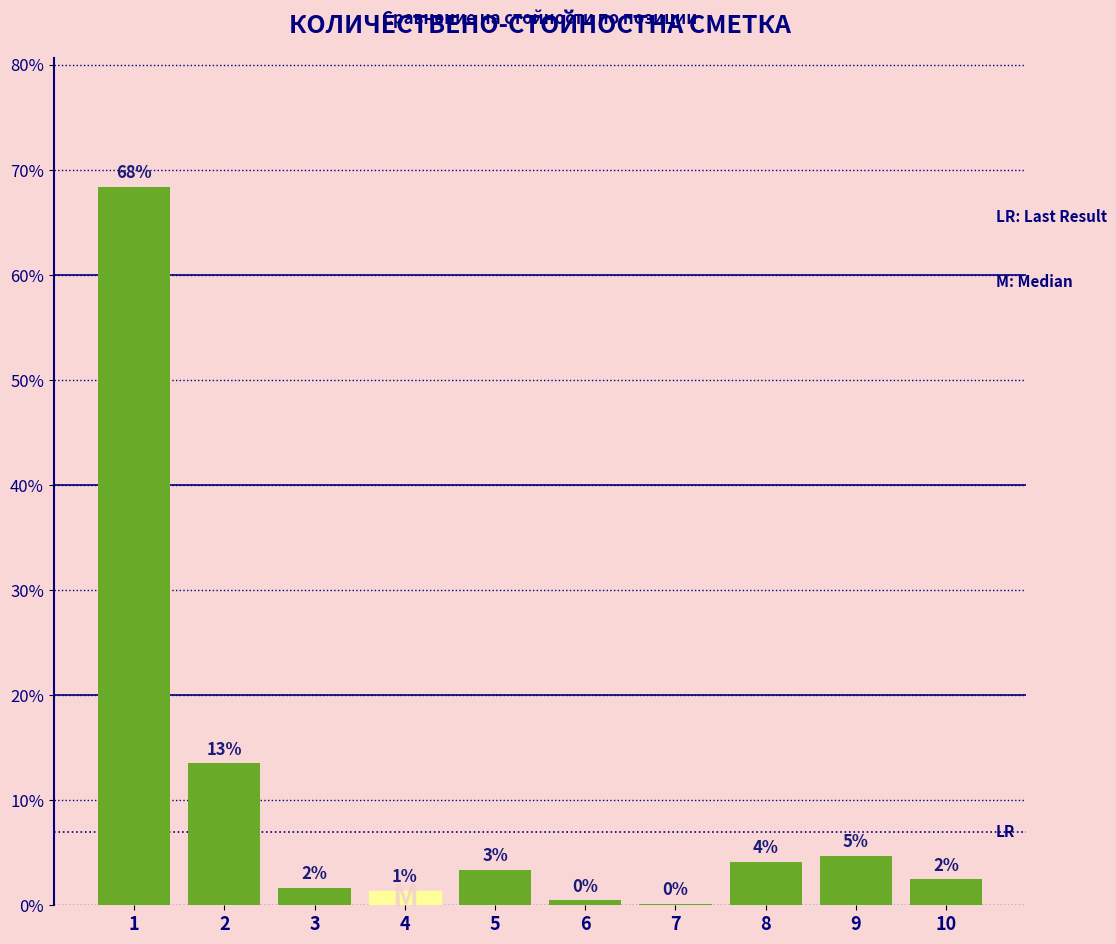

What is the difference between the values at 6 and 3?

1.2